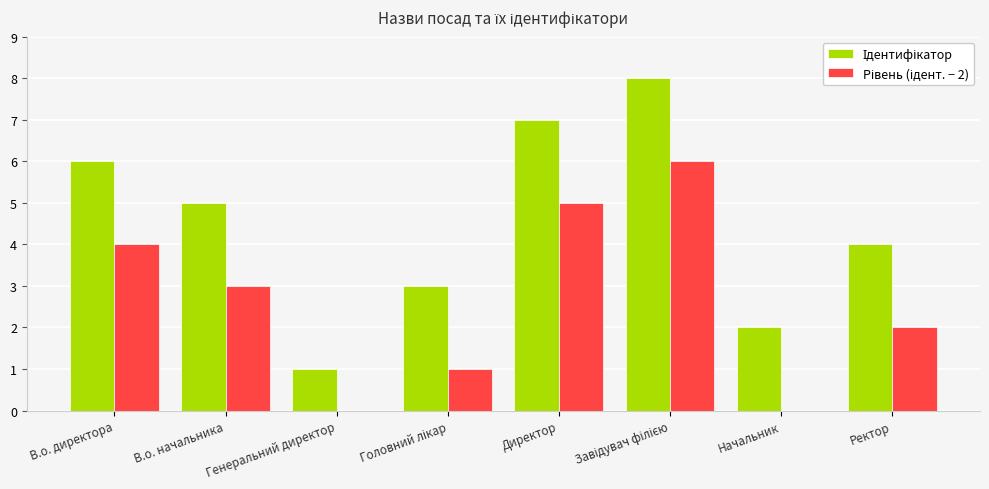

What is the maximum value shown in the chart?

8